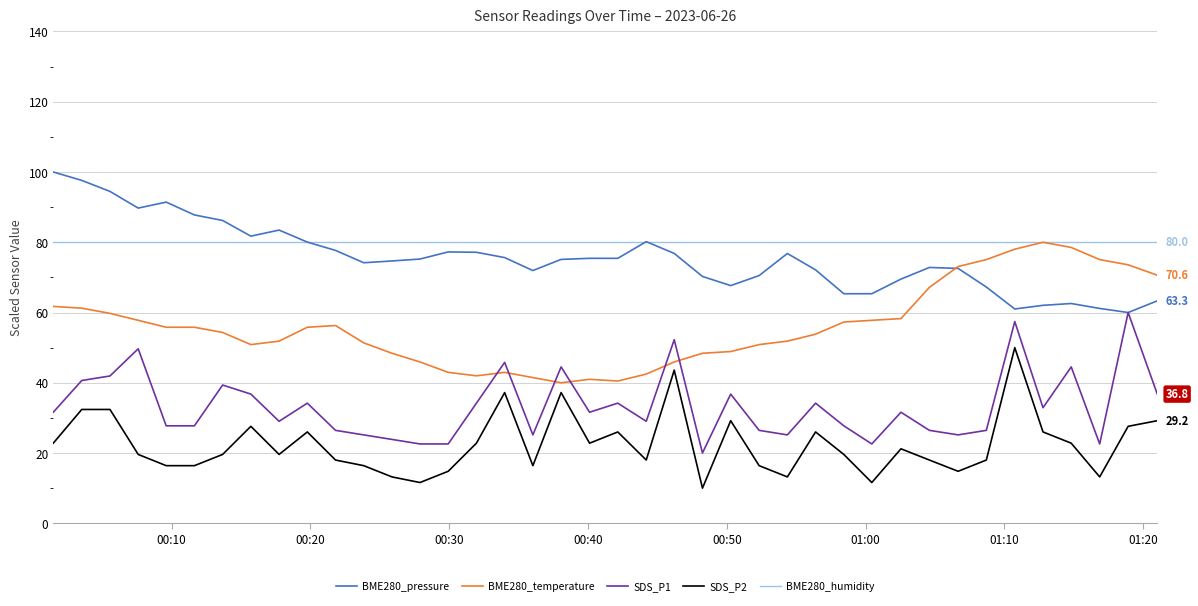

True or false: SDS_P2 and SDS_P1 cross at least once.

False